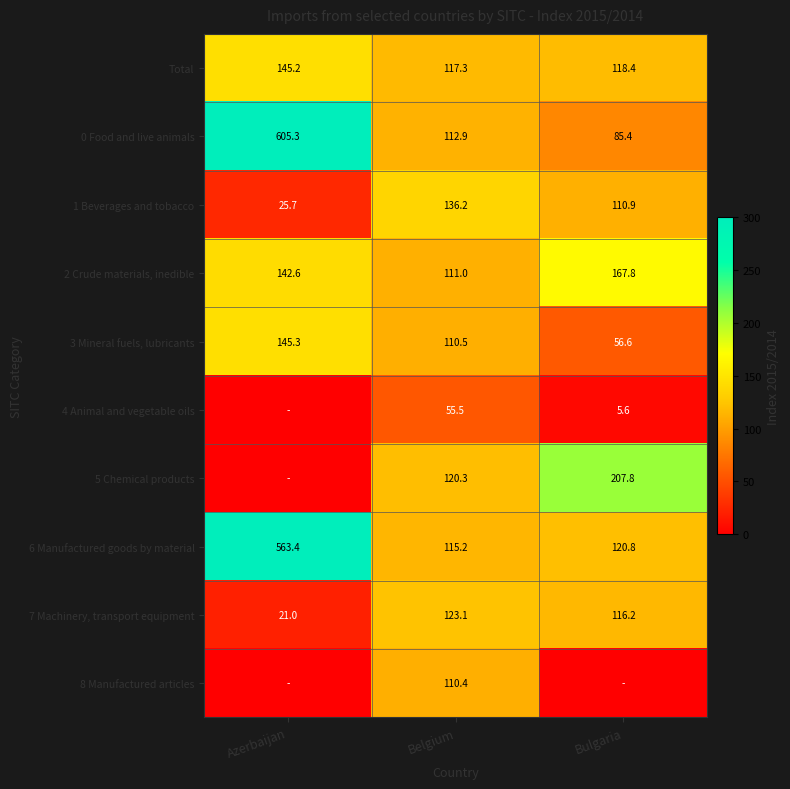

What is the sum of the 1 Beverages and tobacco values at Belgium and Bulgaria?

247.1